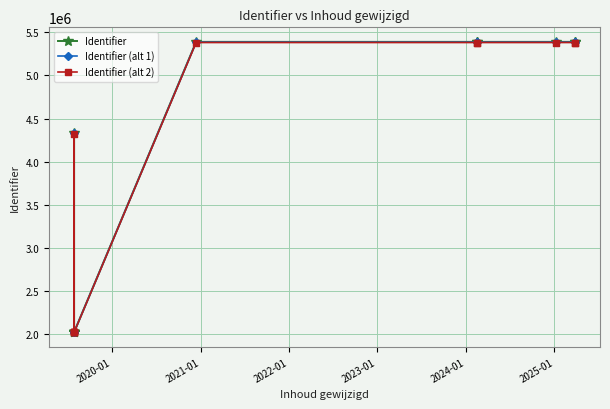

True or false: Identifier (alt 1) has more than 0 interior local peaks.

True